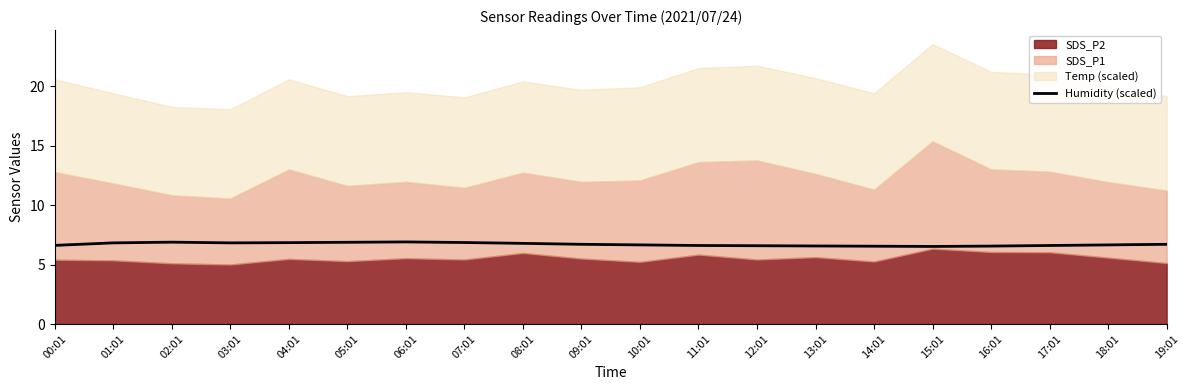

At which label is the value closest to 6?

15:01